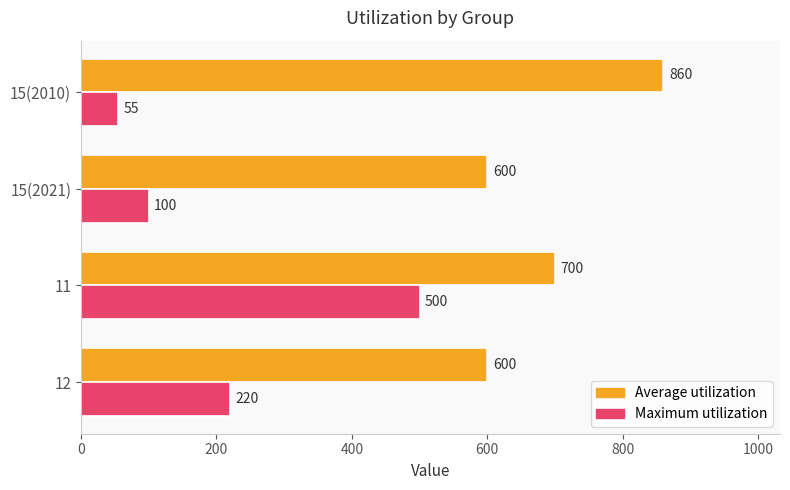

What is the difference between the Maximum utilization values at 11 and 12?

280